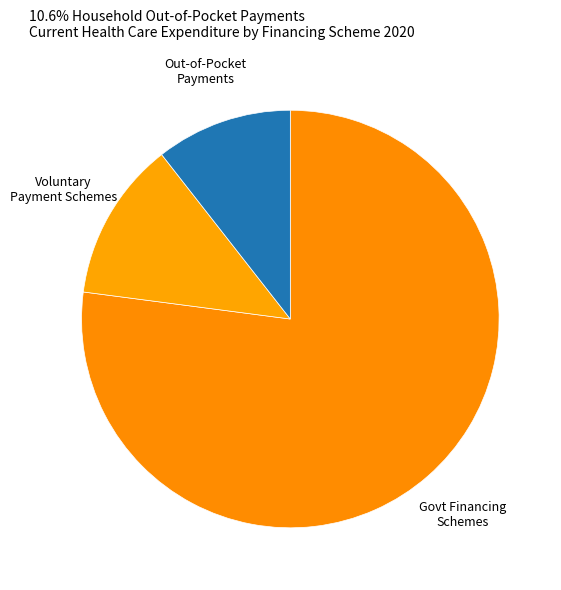

Count the number of slices in the pie.

3